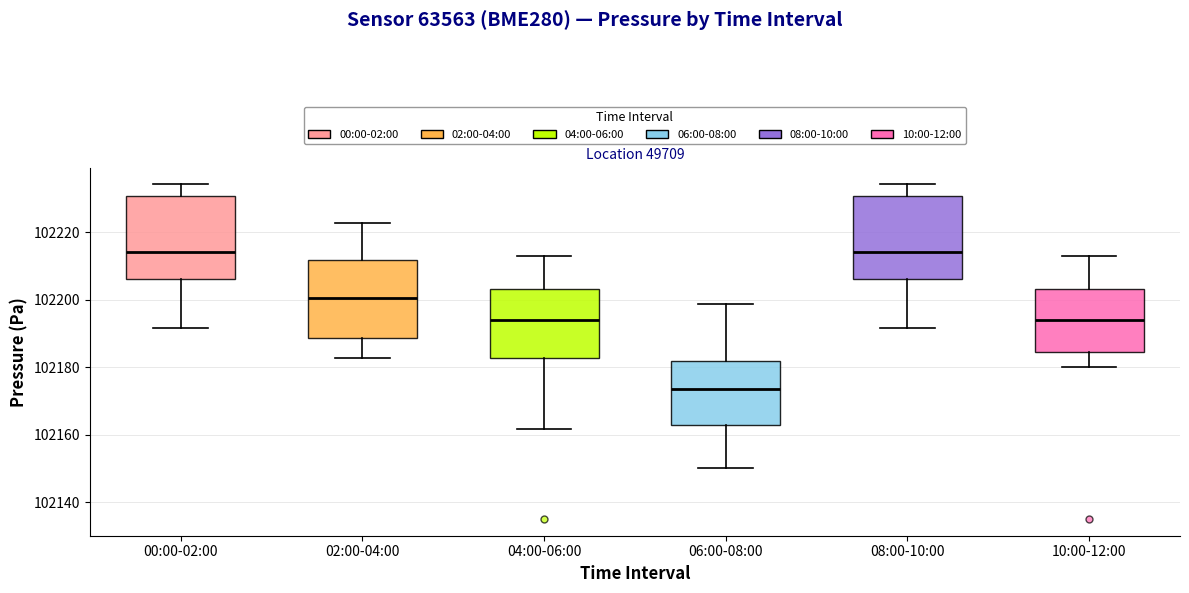

Reading left to right, transcribe this box plot: for each box, give where its median line is, the range the box spans, and where its two whiskers end, as read against the y-axis. The values are not printed on the chart, so give them approximately, as read against the axis.

00:00-02:00: median 102214, box 102206 to 102230, whiskers 102192 to 102234
02:00-04:00: median 102200, box 102188 to 102212, whiskers 102182 to 102222
04:00-06:00: median 102194, box 102182 to 102204, whiskers 102162 to 102214
06:00-08:00: median 102174, box 102162 to 102182, whiskers 102150 to 102198
08:00-10:00: median 102214, box 102206 to 102230, whiskers 102192 to 102234
10:00-12:00: median 102194, box 102184 to 102204, whiskers 102180 to 102214